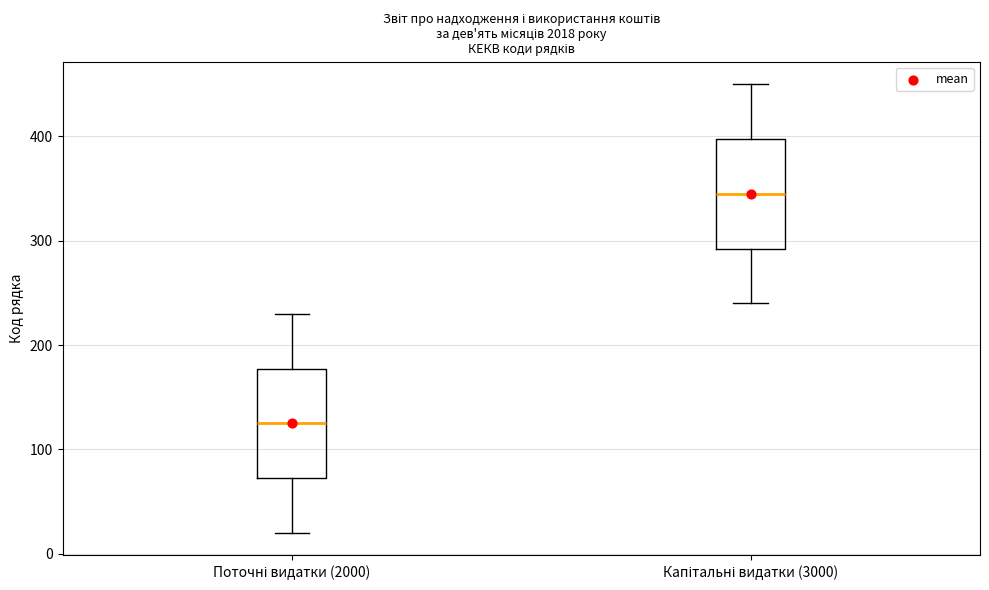

Where does the median line of the box for Капітальні видатки (3000) sit on the y-axis? The values are not printed on the chart, so give them approximately, as read against the axis.

350